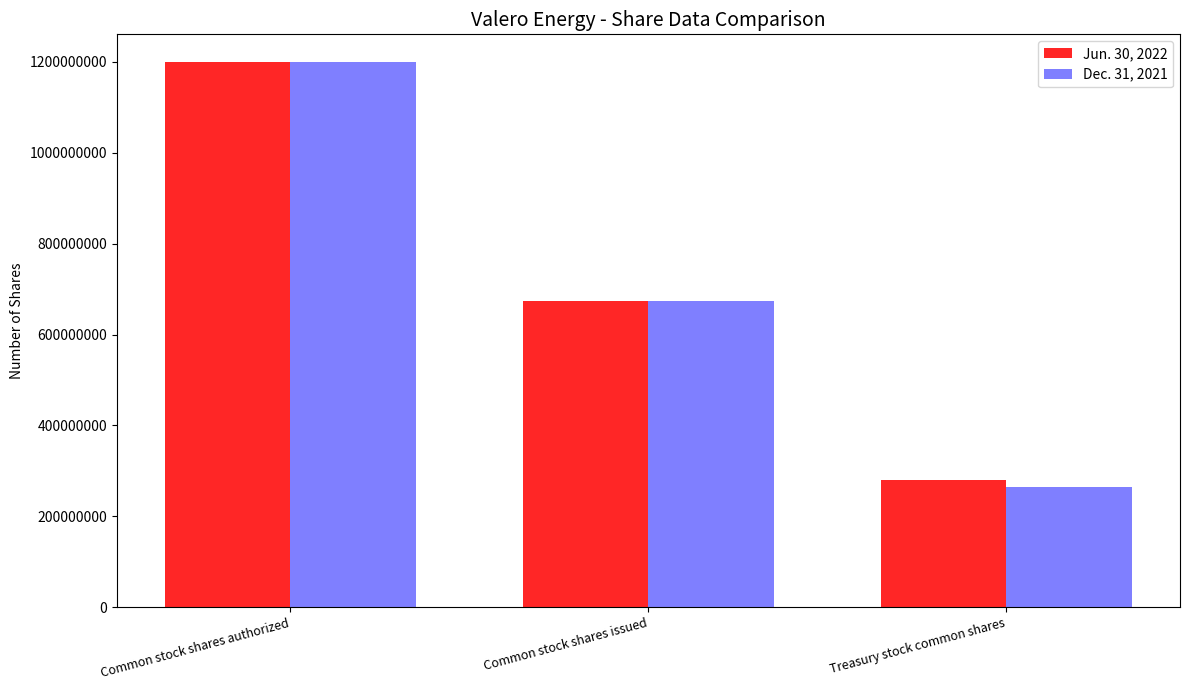

Count the number of data series in this chart.

2